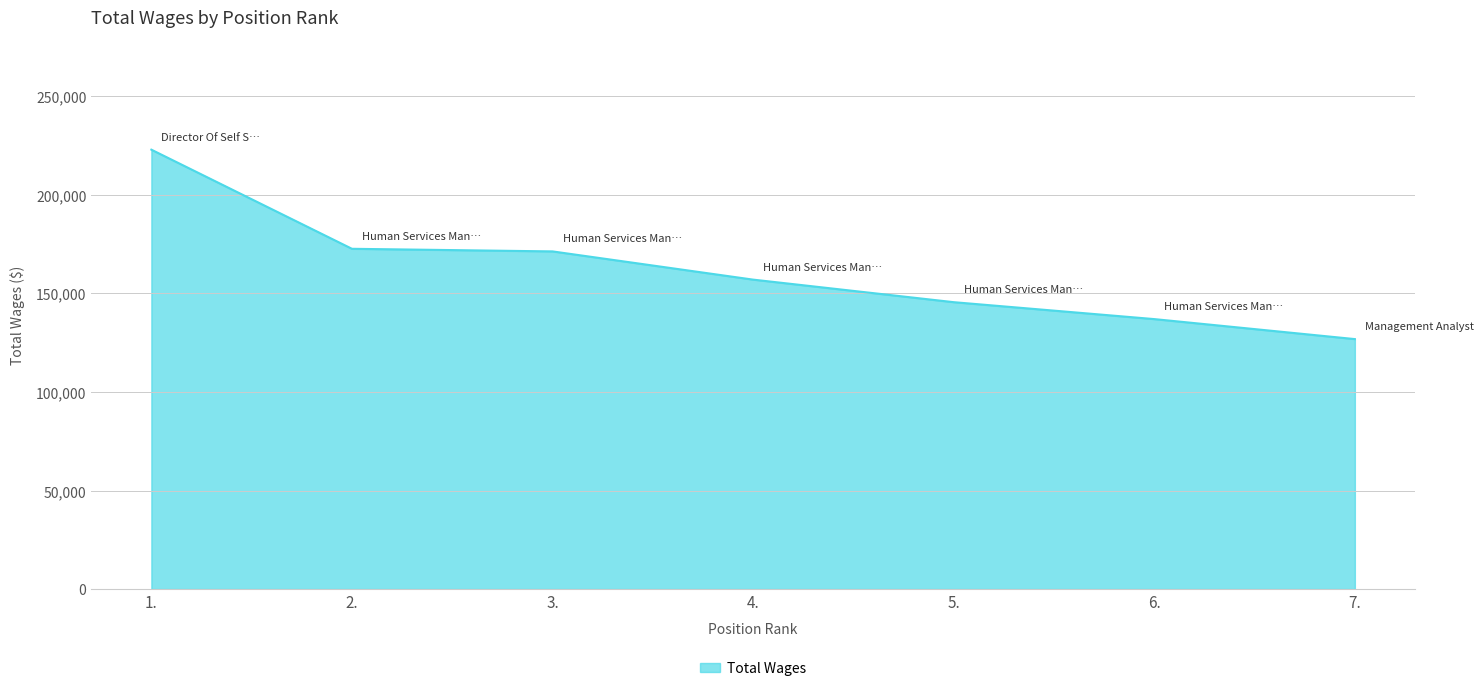

True or false: the data shows 99355 at 3..

False